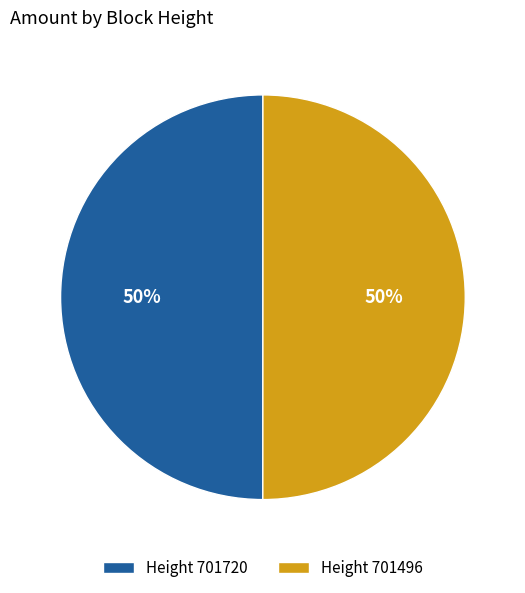

The Height 701496 slice represents 50% of the pie. True or false?

True